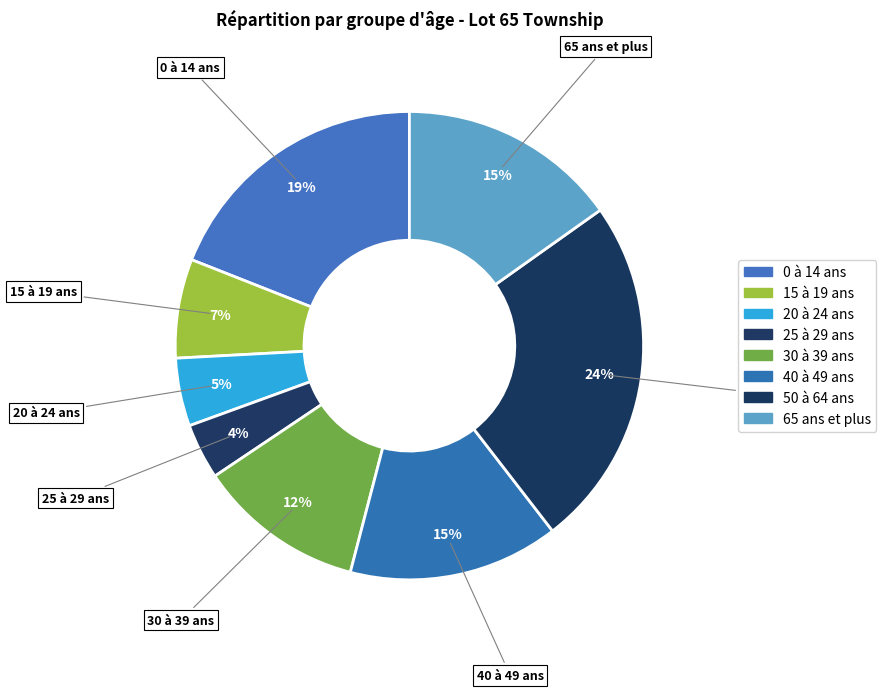

True or false: 20 à 24 ans accounts for 18% of the total.

False